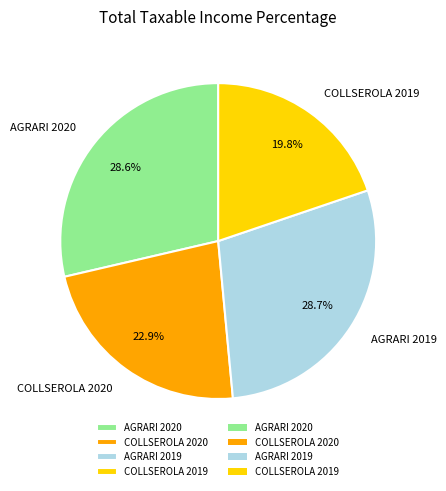

The COLLSEROLA 2020 slice represents 30% of the pie. True or false?

False